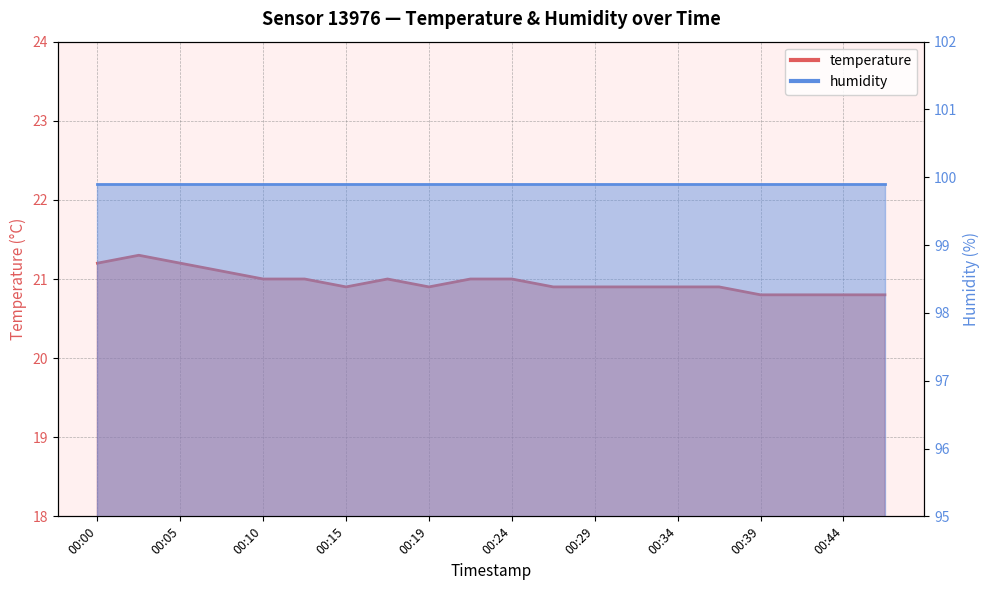

At which category does the data reach its first local peak?

00:02